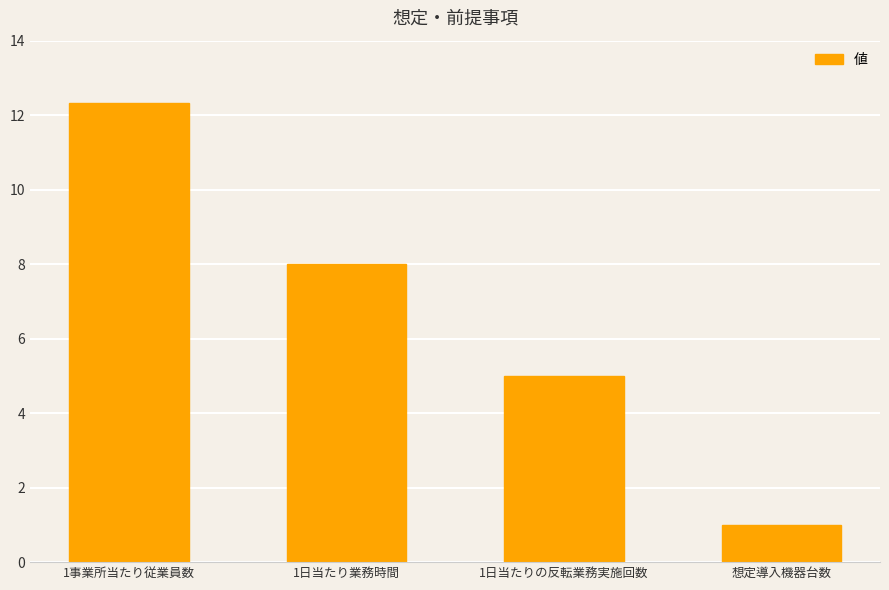

Rank the categories by value from lowest to highest.

想定導入機器台数, 1日当たりの反転業務実施回数, 1日当たり業務時間, 1事業所当たり従業員数